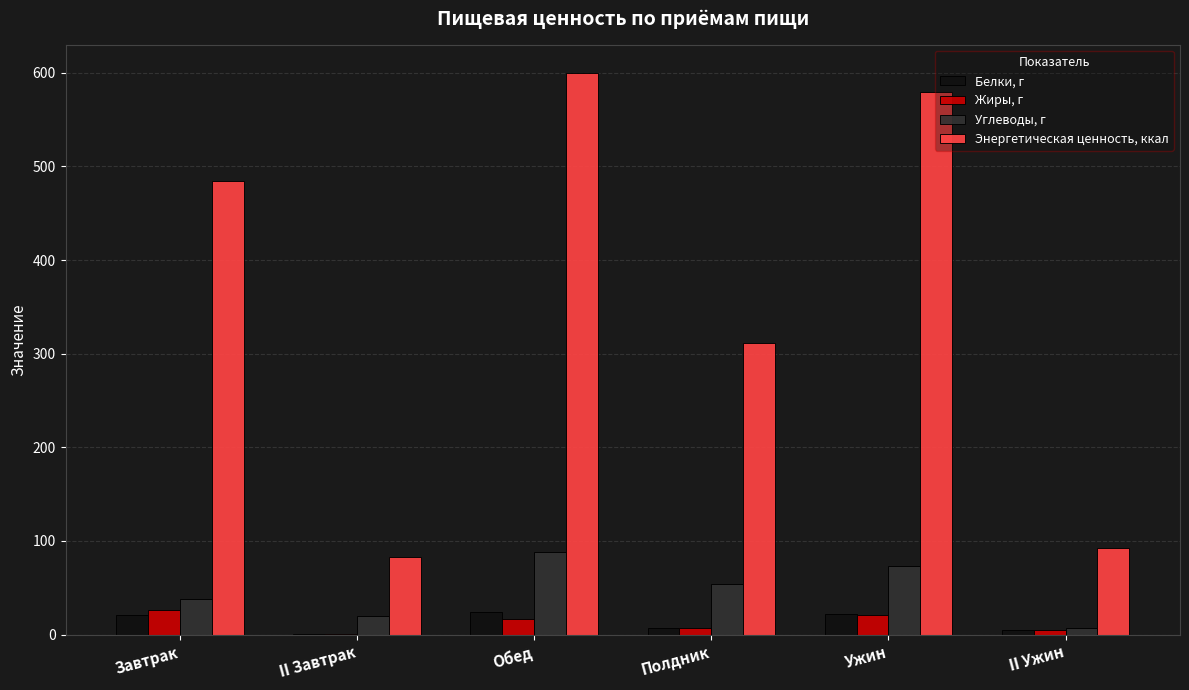

Which series has the largest total across all categories?

Энергетическая ценность, ккал